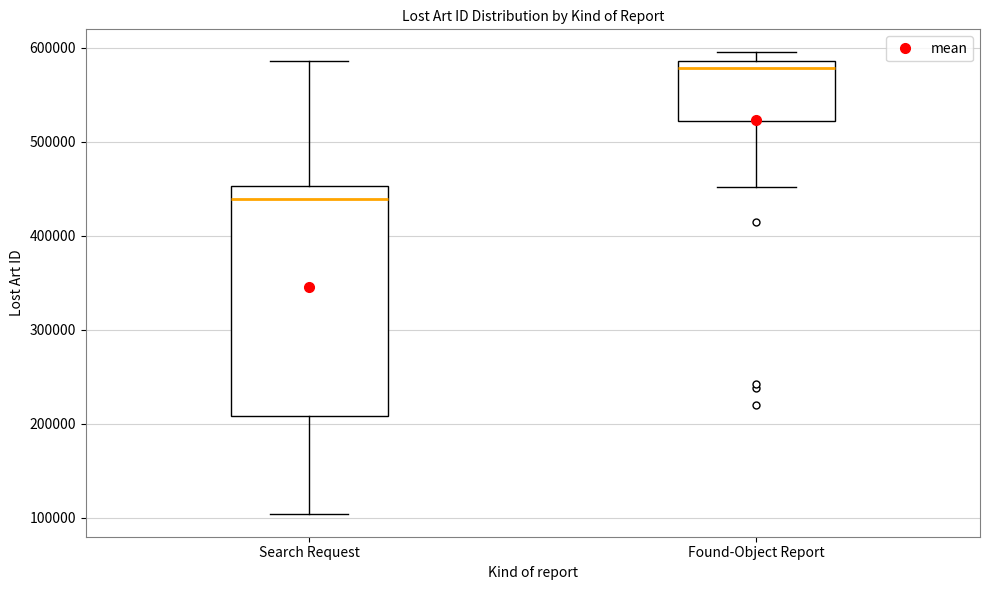

Reading left to right, transcribe this box plot: for each box, give where its median line is, the range the box spans, and where its two whiskers end, as read against the y-axis. The values are not printed on the chart, so give them approximately, as read against the axis.

Search Request: median 440000, box 210000 to 450000, whiskers 100000 to 590000
Found-Object Report: median 580000, box 520000 to 590000, whiskers 450000 to 600000